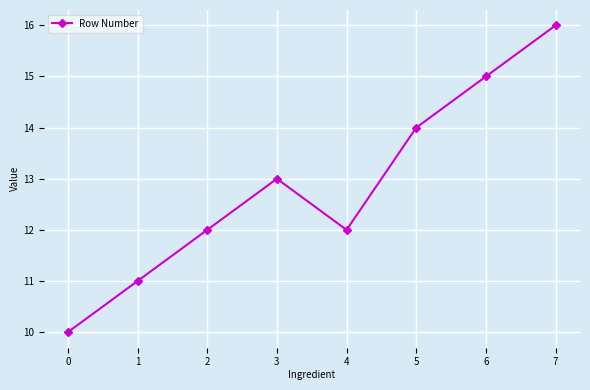

The chart shows a value of 16 at 7. True or false?

True